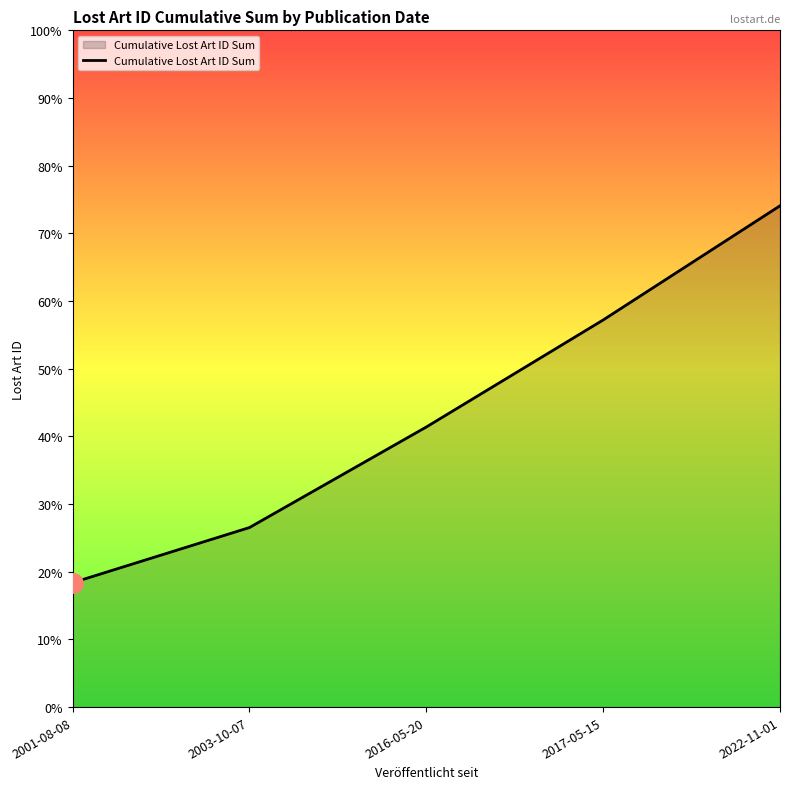

Where is the data nearest to the value 1659506?

2016-05-20